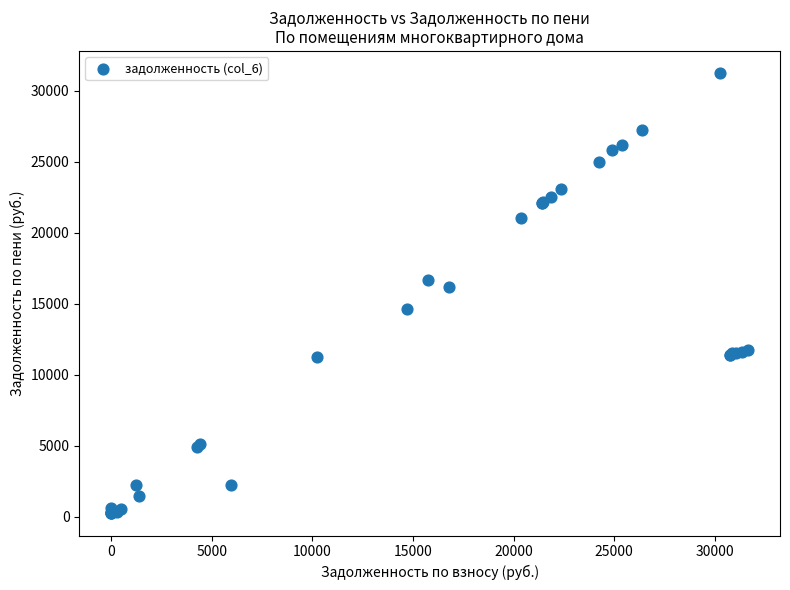

What Y value in the scatter plot is closest to 15725?

16137.3